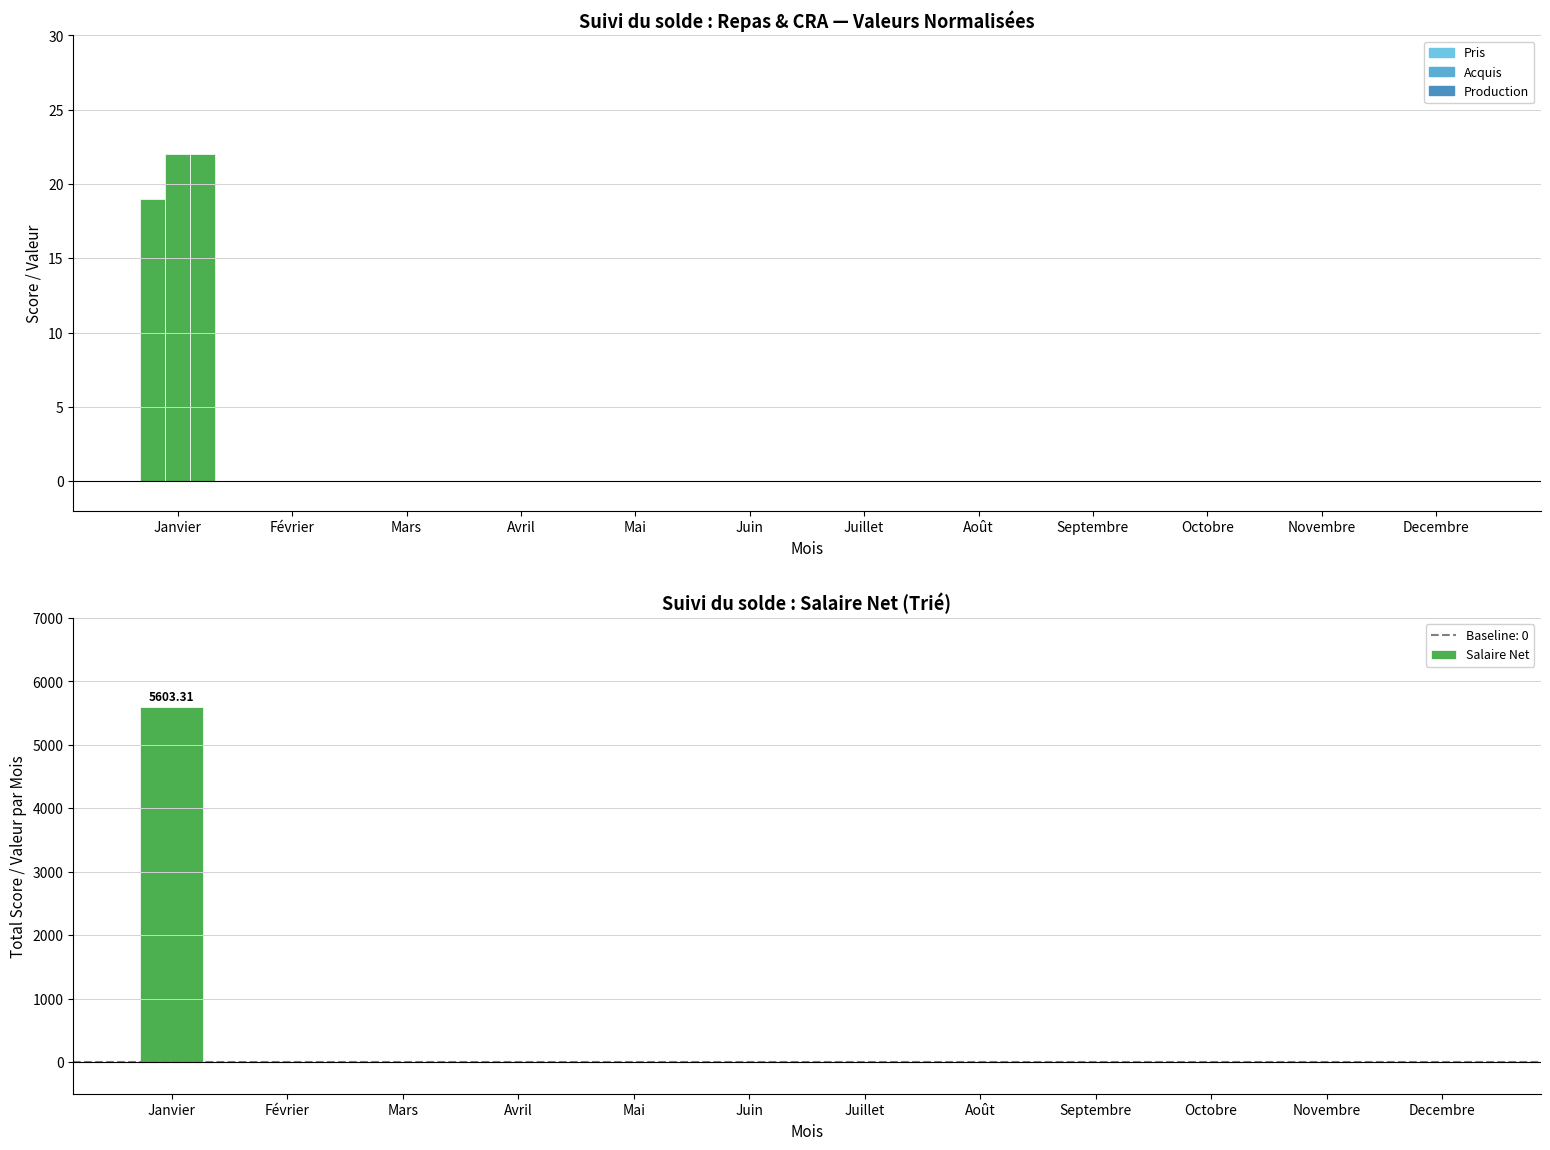

The value of Production at Janvier is 35.3. True or false?

False